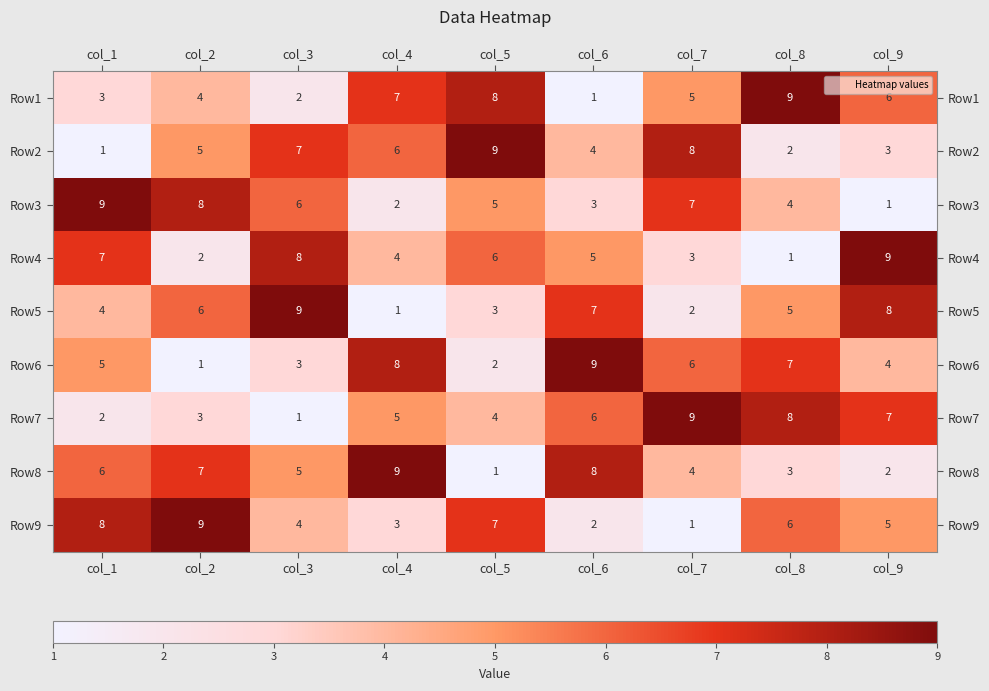

At which label is Row6 closest to 5?

col_1